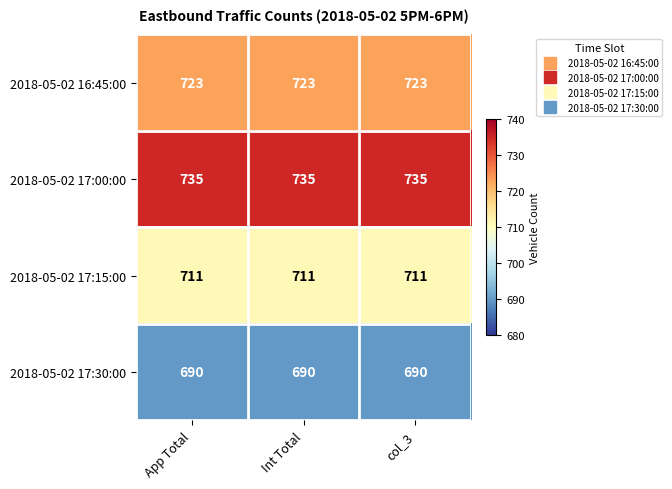

Is the value of 2018-05-02 16:45:00 at col_3 greater than the value of 2018-05-02 17:15:00 at col_3?

Yes